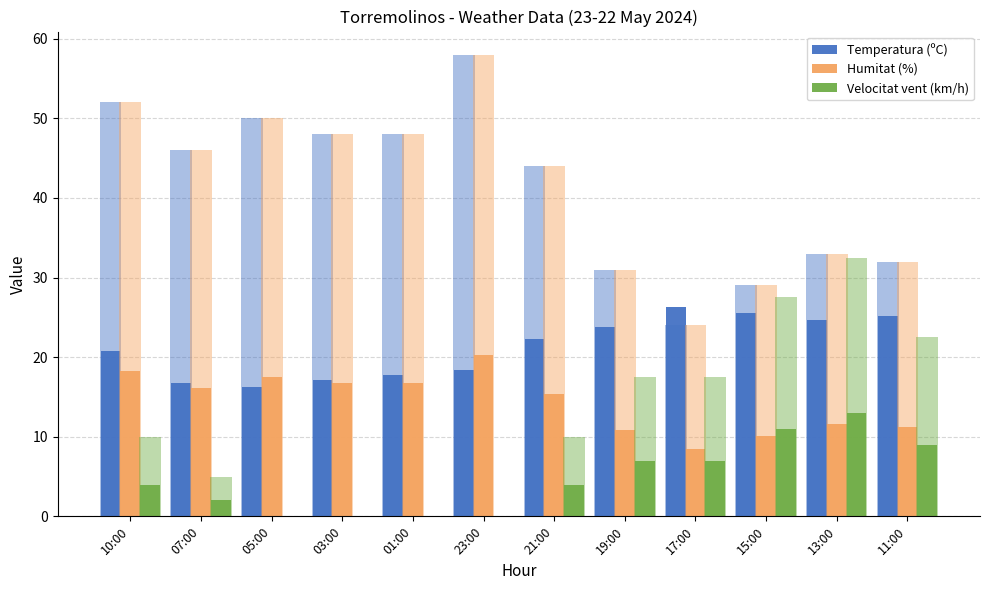

Rank the series at 01:00 from highest to lowest value.

Temperatura (ºC), Humitat (%), Velocitat vent (km/h)